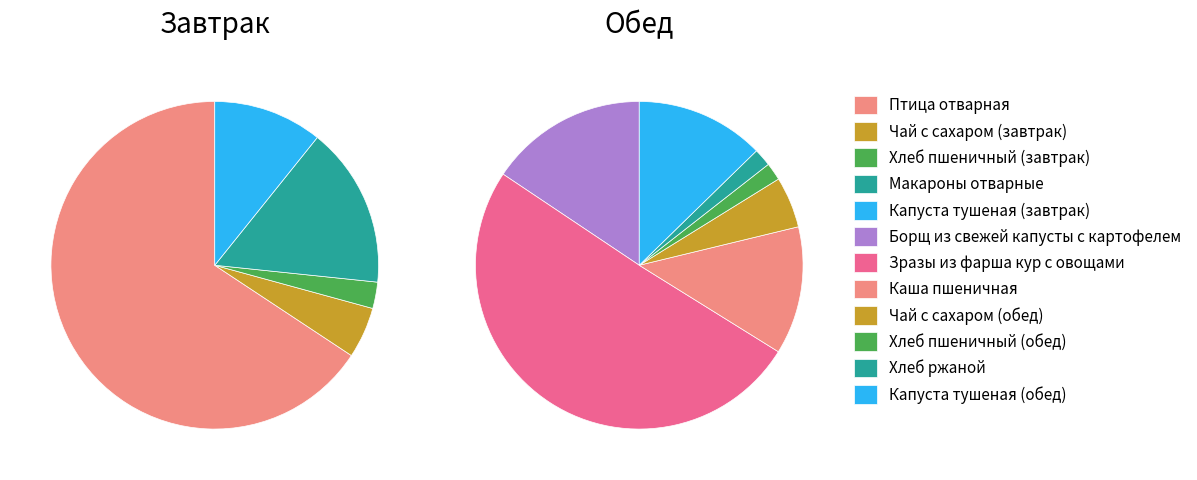

To the nearest percent, what portion does Чай с сахаром (завтрак) represent?

5%